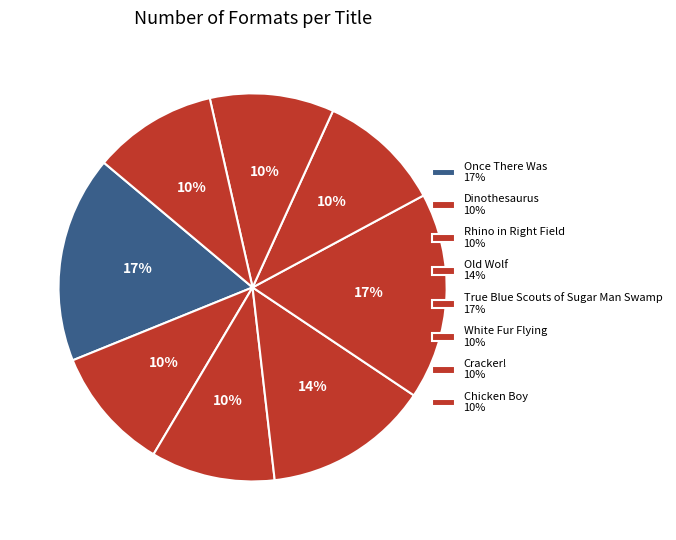

Which slice is the smallest?

Dinothesaurus